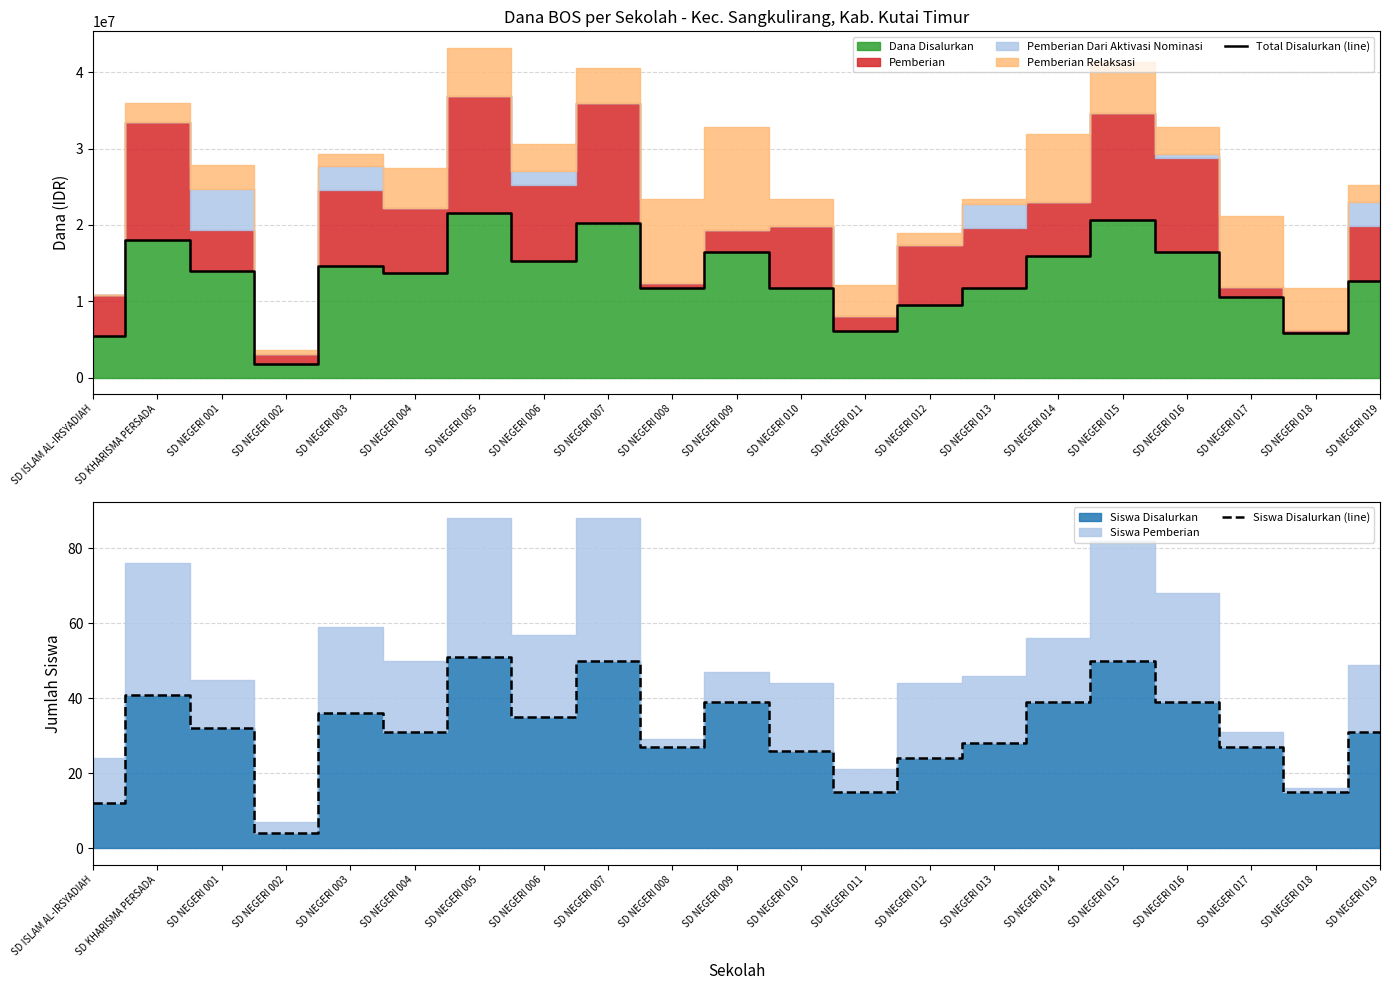

Is it true that Total Disalurkan (line) equals 20700000 at SD NEGERI 015?

True